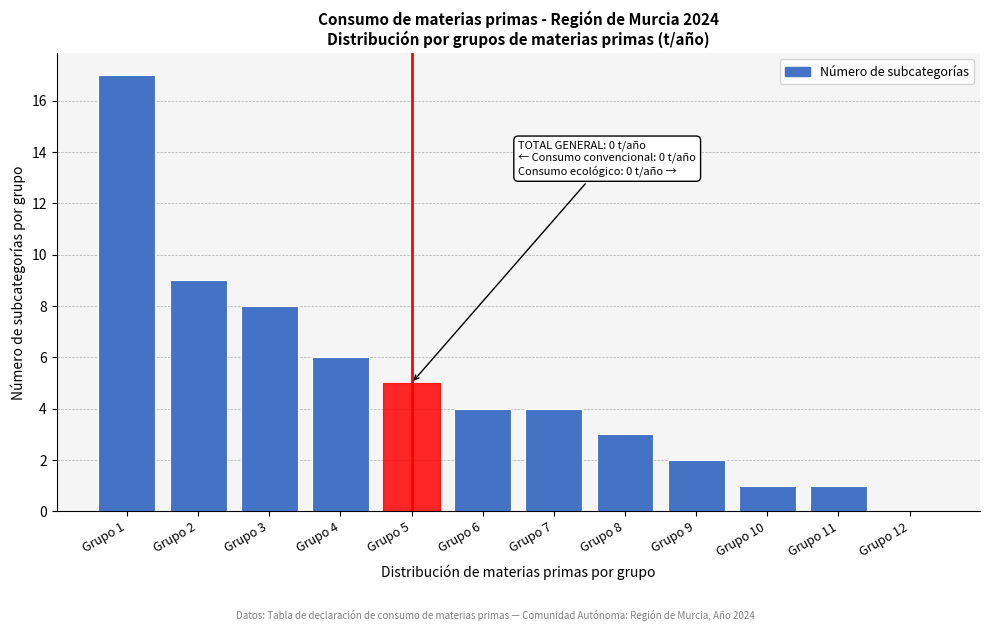

Reading right to left, what are all the values shown in this chart?

Grupo 12=0	Grupo 11=1	Grupo 10=1	Grupo 9=2	Grupo 8=3	Grupo 7=4	Grupo 6=4	Grupo 5=5	Grupo 4=6	Grupo 3=8	Grupo 2=9	Grupo 1=17